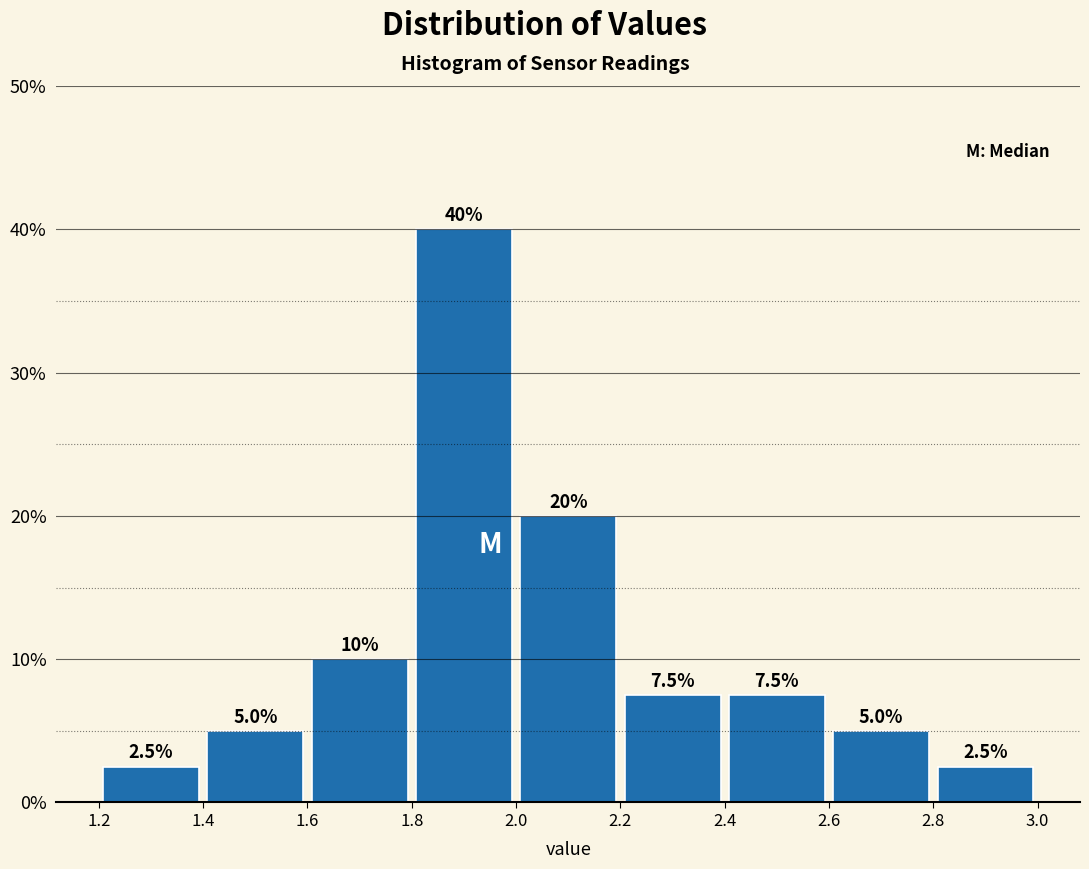

Reading left to right, transcribe this chart: for each bar, give the range it covers on the x-axis and its height.

1.2 to 1.4: 2.5
1.4 to 1.6: 5.0
1.6 to 1.8: 10.0
1.8 to 2.0: 40.0
2.0 to 2.2: 20.0
2.2 to 2.4: 7.5
2.4 to 2.6: 7.5
2.6 to 2.8: 5.0
2.8 to 3.0: 2.5